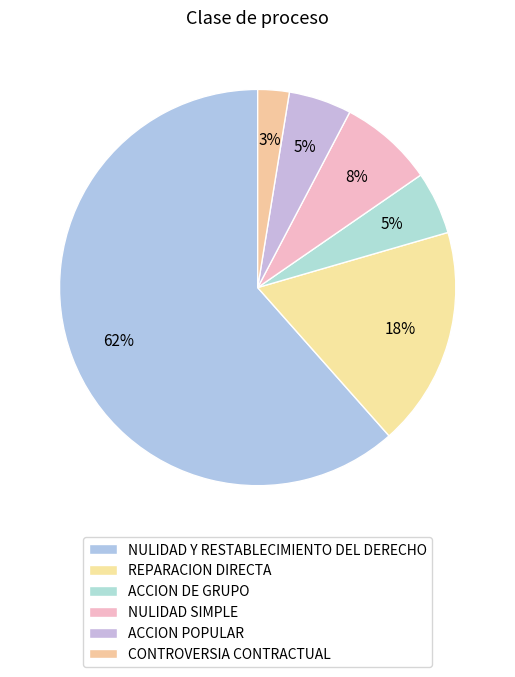

What is the largest slice in the pie chart?

NULIDAD Y RESTABLECIMIENTO DEL DERECHO